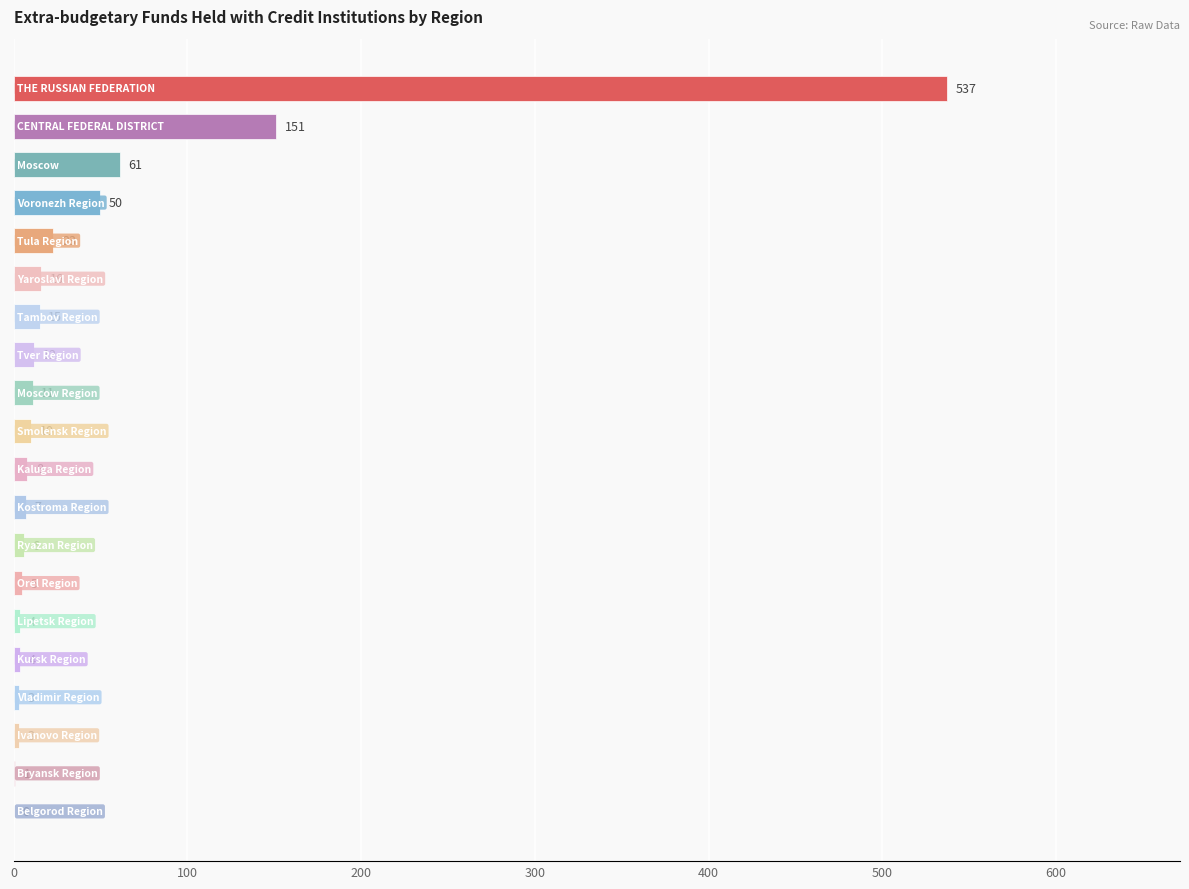

What is the change in value from Kursk Region to Ivanovo Region?

-1